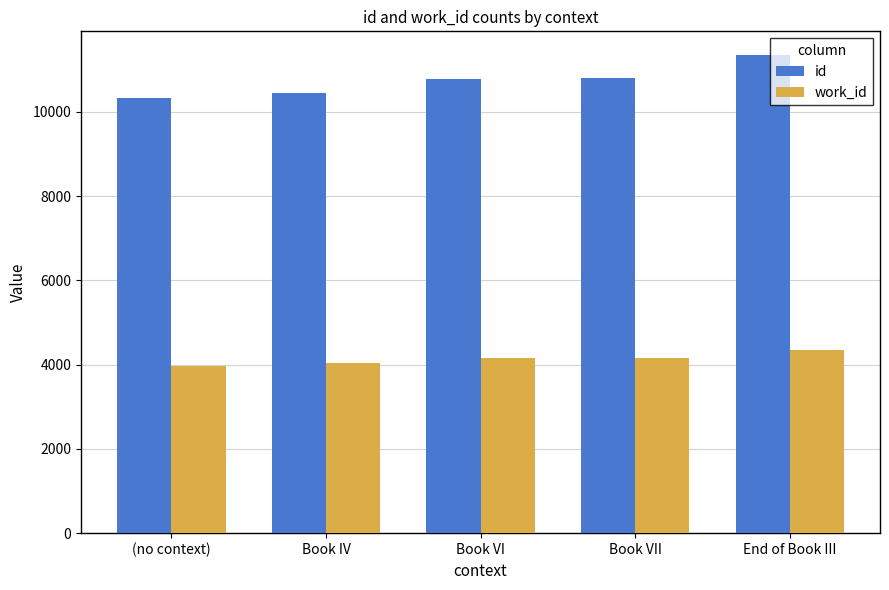

Rank the series by their maximum value, from highest to lowest.

id, work_id